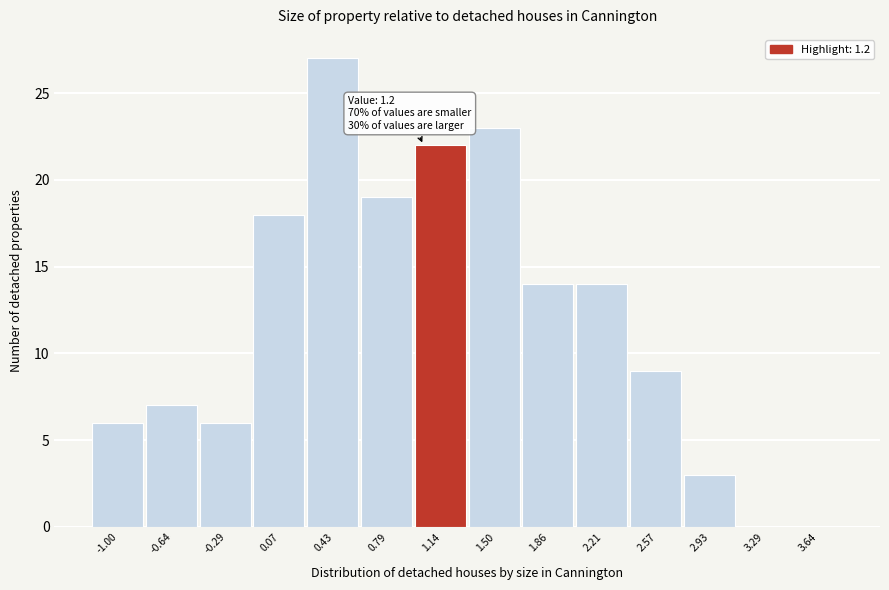

Reading left to right, what are all the values shown in this chart?

-1.00=6	-0.64=7	-0.29=6	0.07=18	0.43=27	0.79=19	1.14=22	1.50=23	1.86=14	2.21=14	2.57=9	2.93=3	3.29=0	3.64=0